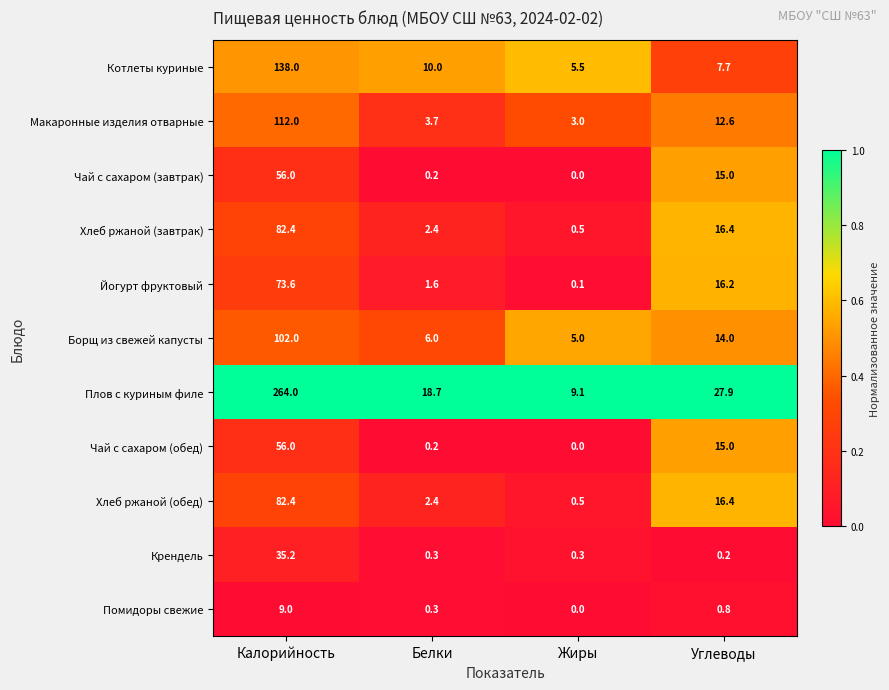

Which label corresponds to the largest value in the chart?

Калорийность